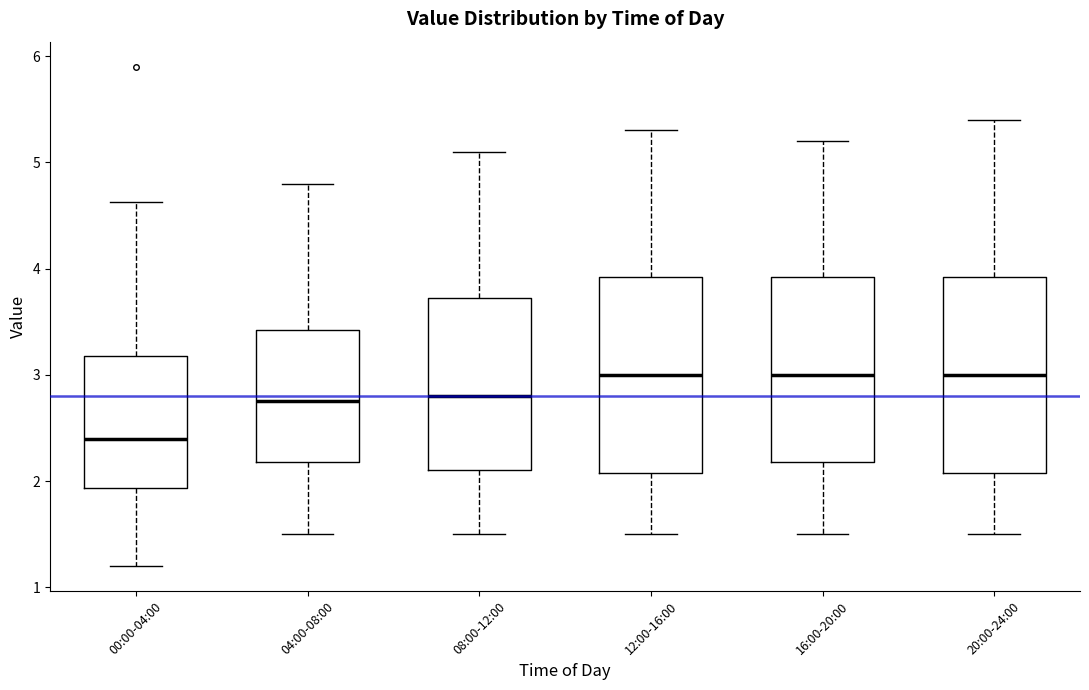

Reading left to right, transcribe this box plot: for each box, give where its median line is, the range the box spans, and where its two whiskers end, as read against the y-axis. The values are not printed on the chart, so give them approximately, as read against the axis.

00:00-04:00: median 2.4, box 1.9 to 3.2, whiskers 1.2 to 4.6
04:00-08:00: median 2.8, box 2.2 to 3.4, whiskers 1.5 to 4.8
08:00-12:00: median 2.8, box 2.1 to 3.7, whiskers 1.5 to 5.1
12:00-16:00: median 3.0, box 2.1 to 3.9, whiskers 1.5 to 5.3
16:00-20:00: median 3.0, box 2.2 to 3.9, whiskers 1.5 to 5.2
20:00-24:00: median 3.0, box 2.1 to 3.9, whiskers 1.5 to 5.4